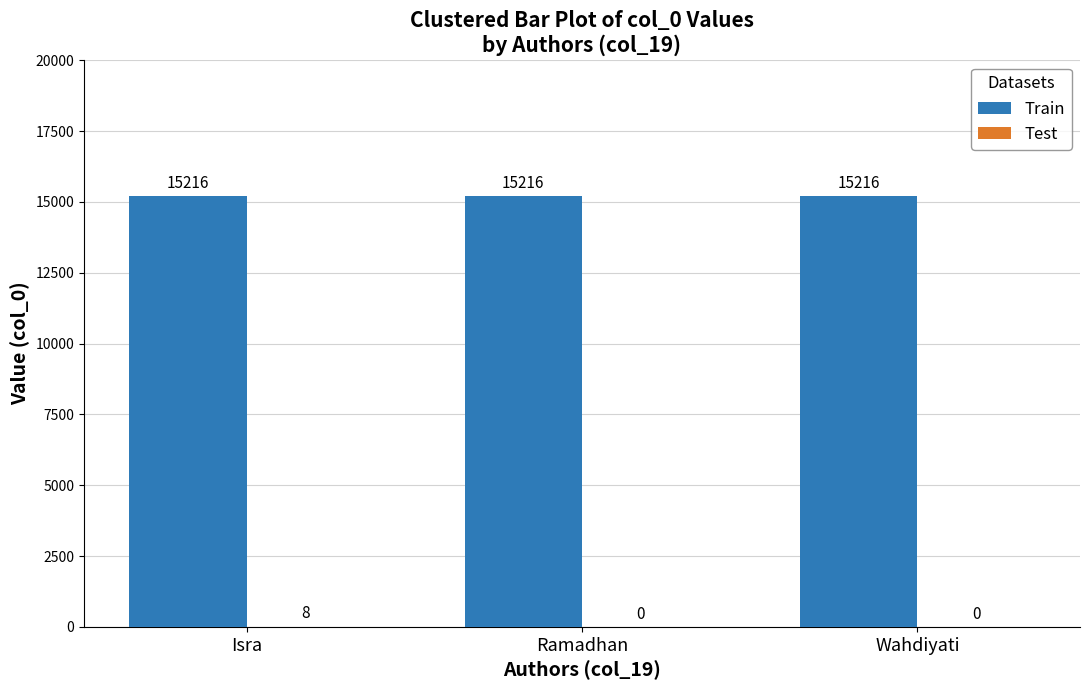

Are the bars grouped side by side (vs. stacked)?

Yes